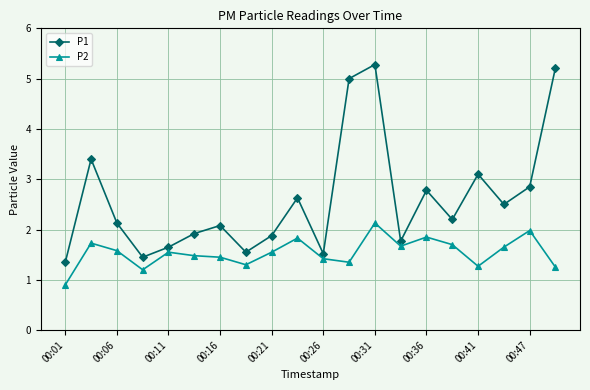

List the series in order of their peak value, highest first.

P1, P2